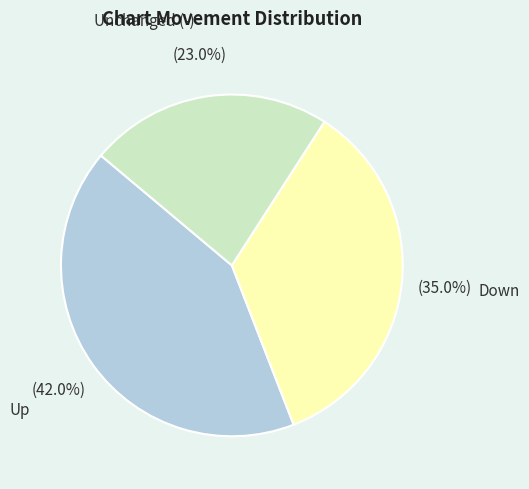

Approximately how many times larger is the value at Down compared to Up?

0.8